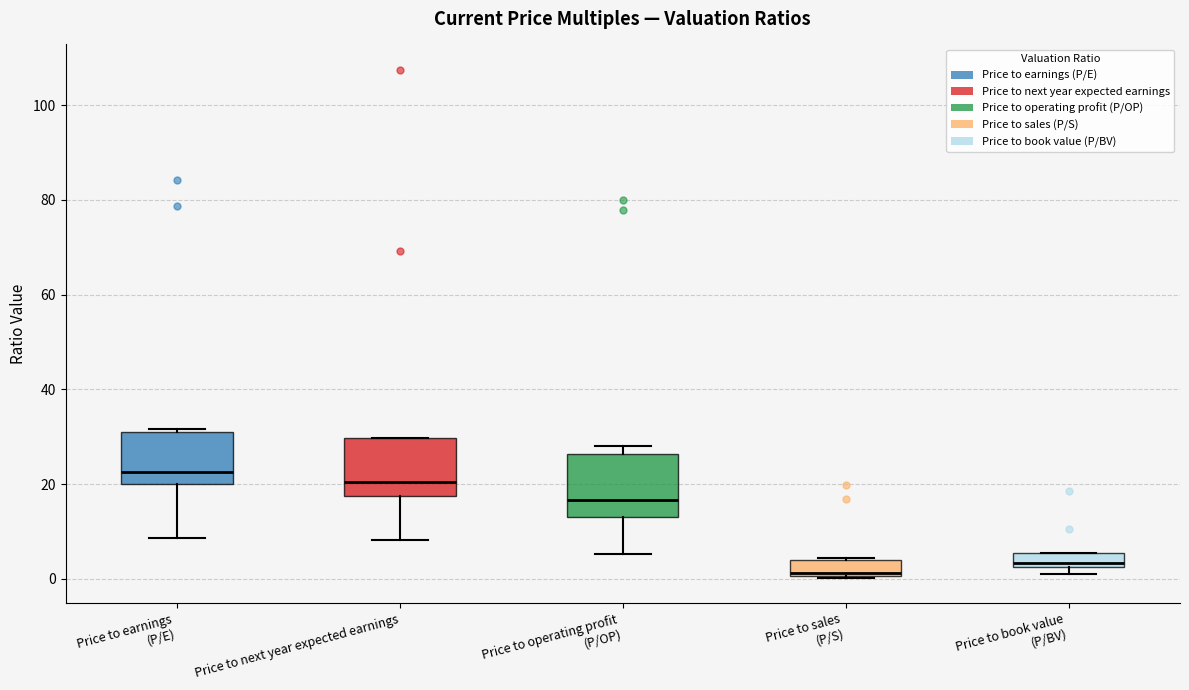

Where is the lower edge of the box for Price to sales (P/S) on the y-axis? The values are not printed on the chart, so give them approximately, as read against the axis.

0